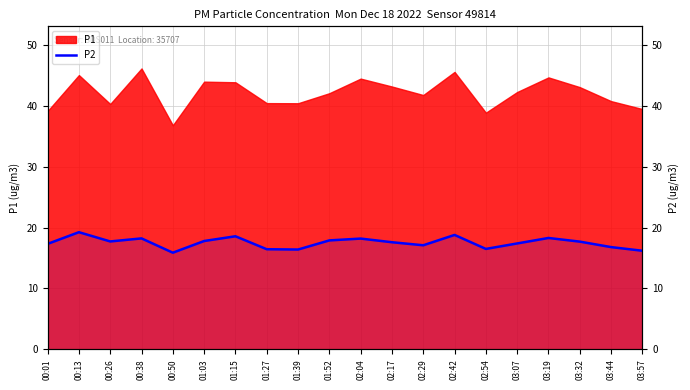

Approximately how many times larger is the value at 01:03 compared to 03:07?

1.0